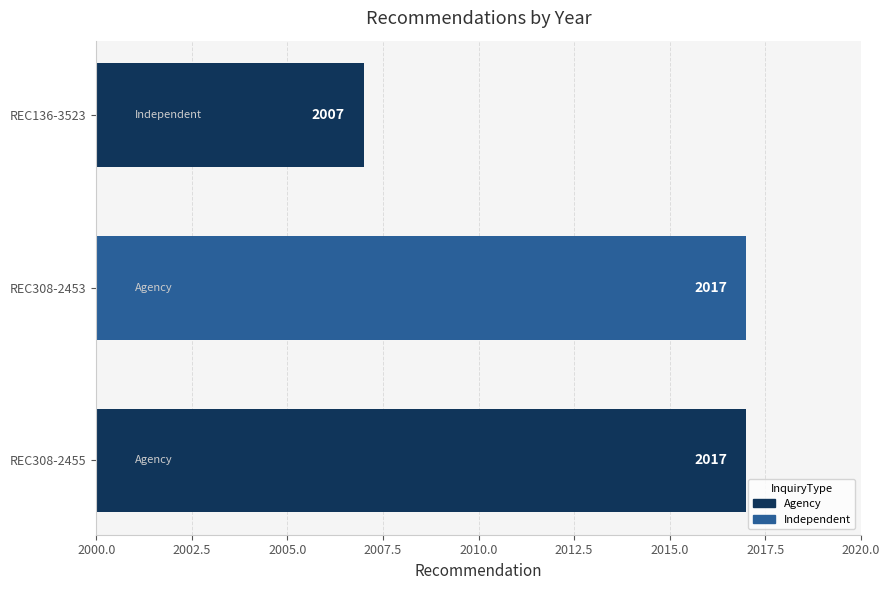

What is the sum of the values at REC136-3523 and REC308-2453?

4024